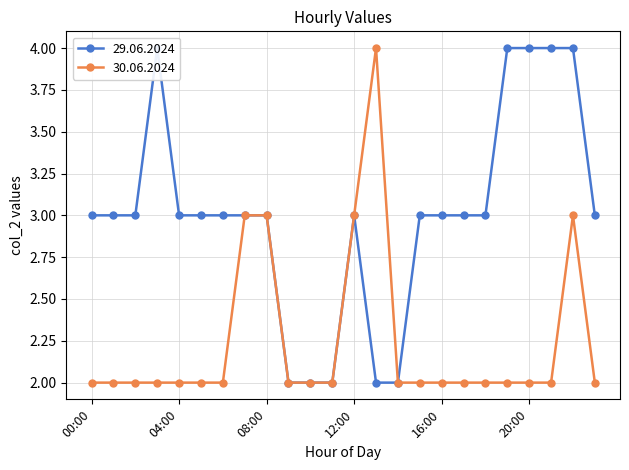

How many data points in 30.06.2024 are above 2?

5